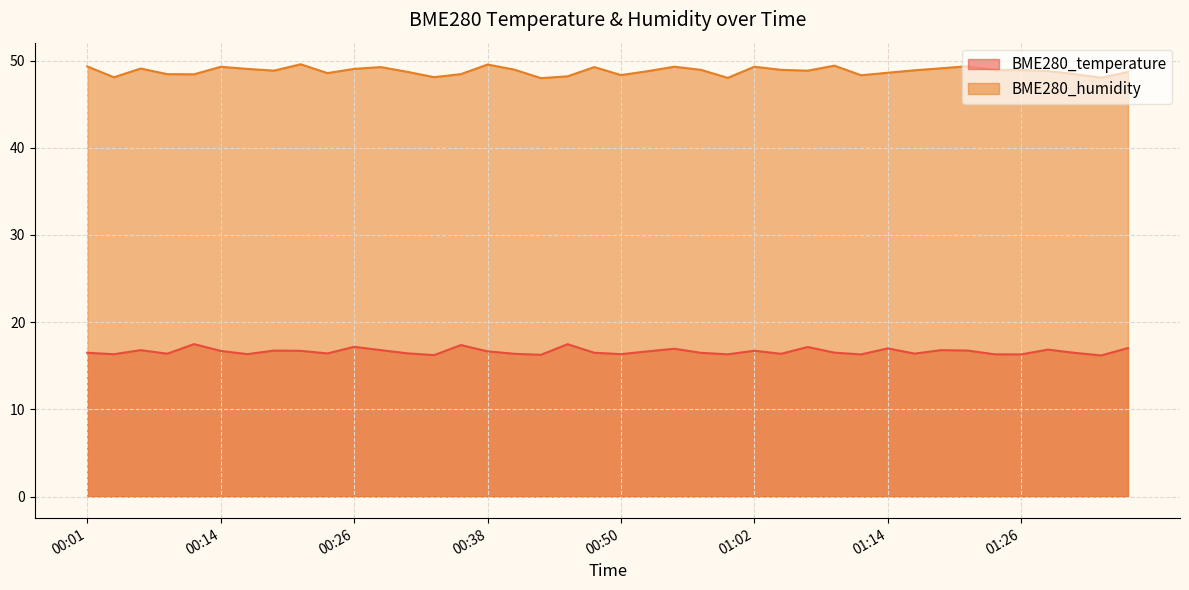

Which series has the largest total across all categories?

BME280_humidity